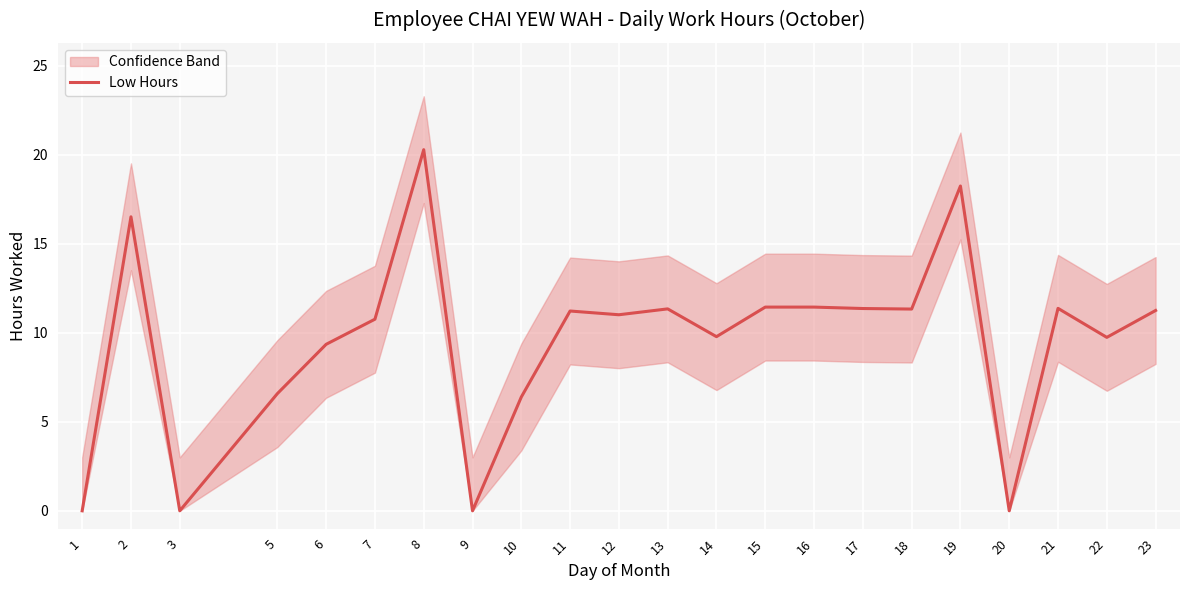

The value at 22 is 9.7. True or false?

True